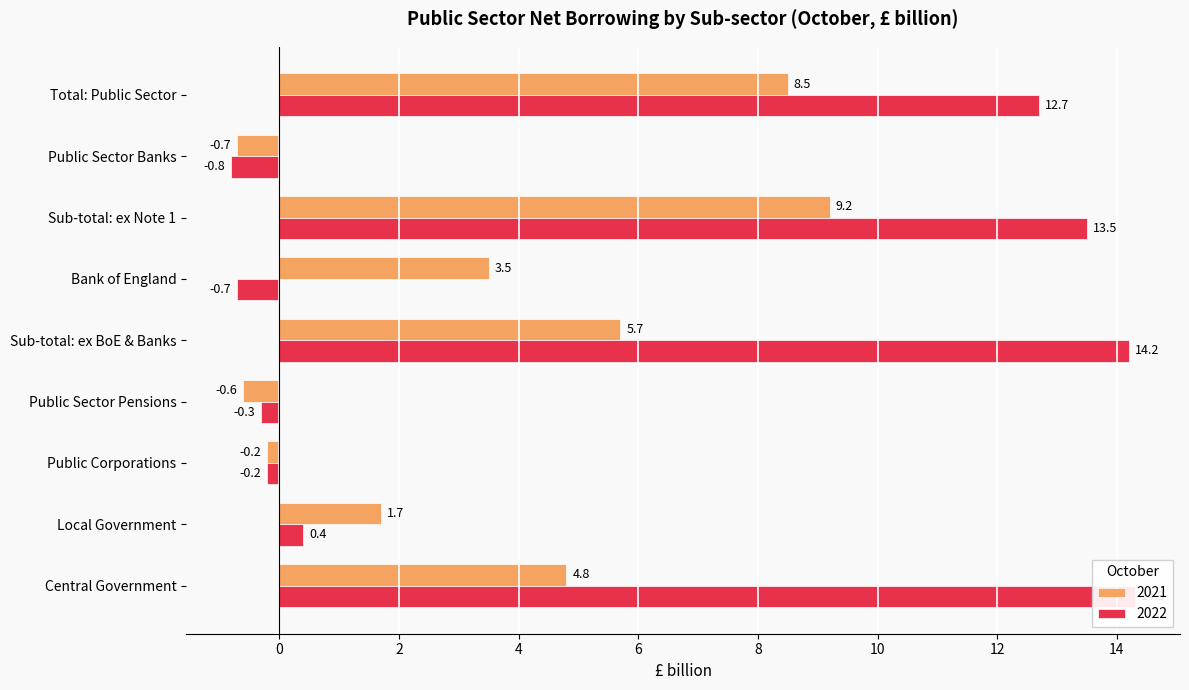

True or false: 2022 has a value of -0.2 at Public Corporations.

True